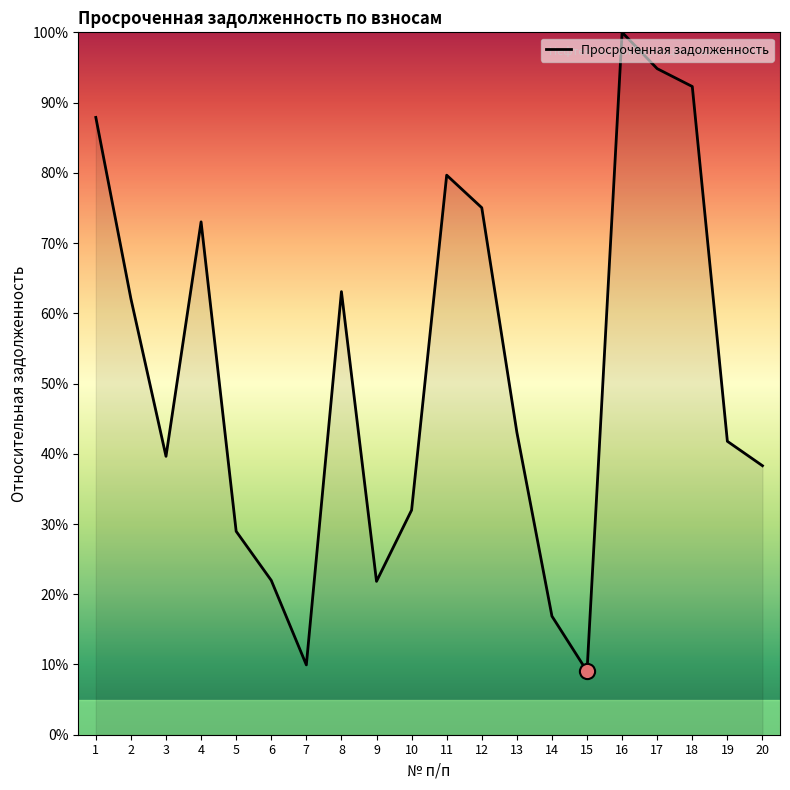

Which has a higher value, 13 or 19?

13